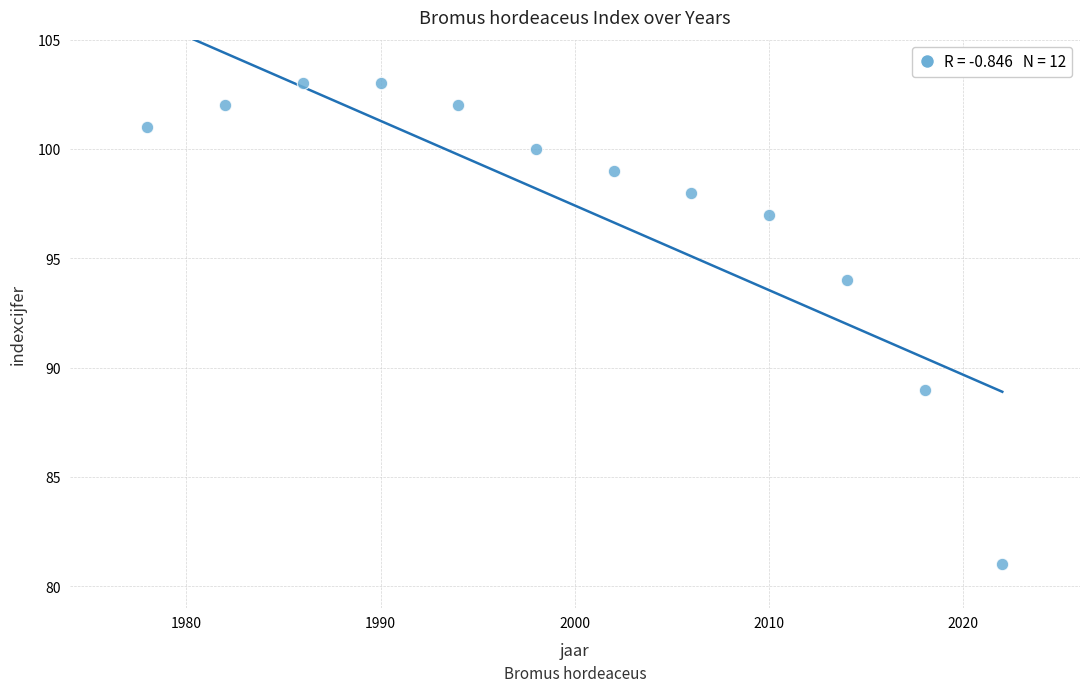

What is the range of Y values (max minus min)?

22